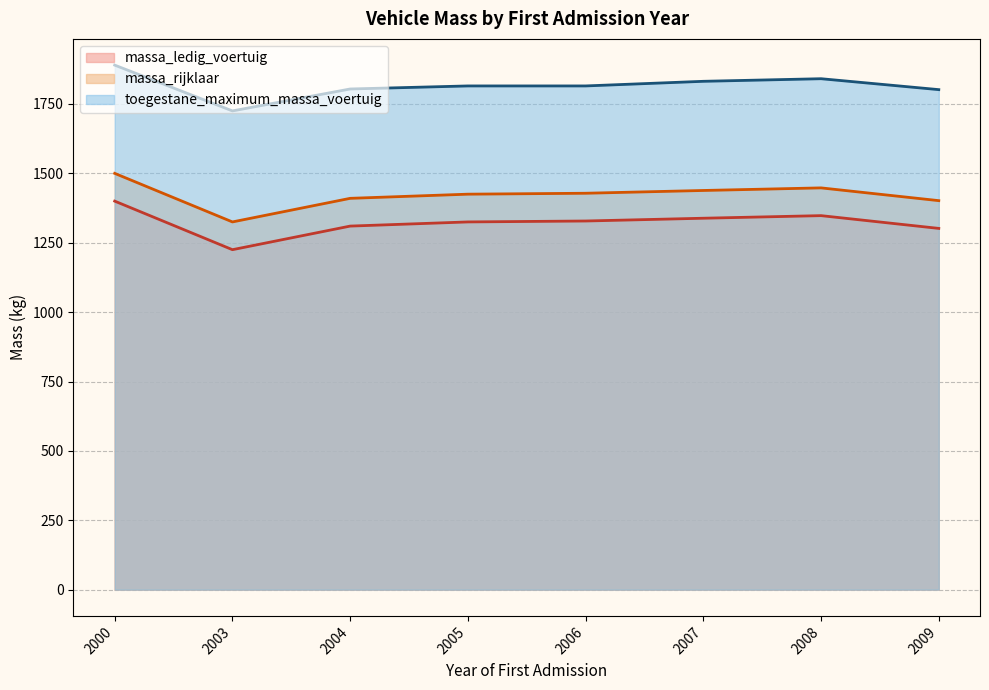

Rank the series at 2003 from highest to lowest value.

toegestane_maximum_massa_voertuig, massa_rijklaar, massa_ledig_voertuig